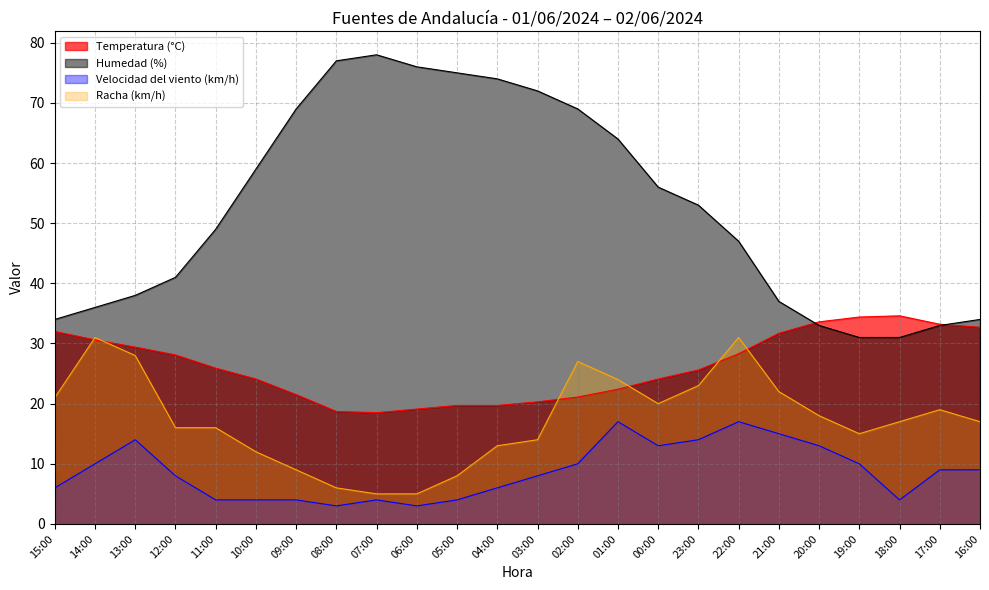

Rank the categories by Velocidad del viento (km/h) value from highest to lowest.

01:00, 22:00, 21:00, 13:00, 23:00, 00:00, 20:00, 14:00, 02:00, 19:00, 17:00, 16:00, 12:00, 03:00, 15:00, 04:00, 11:00, 10:00, 09:00, 07:00, 05:00, 18:00, 08:00, 06:00